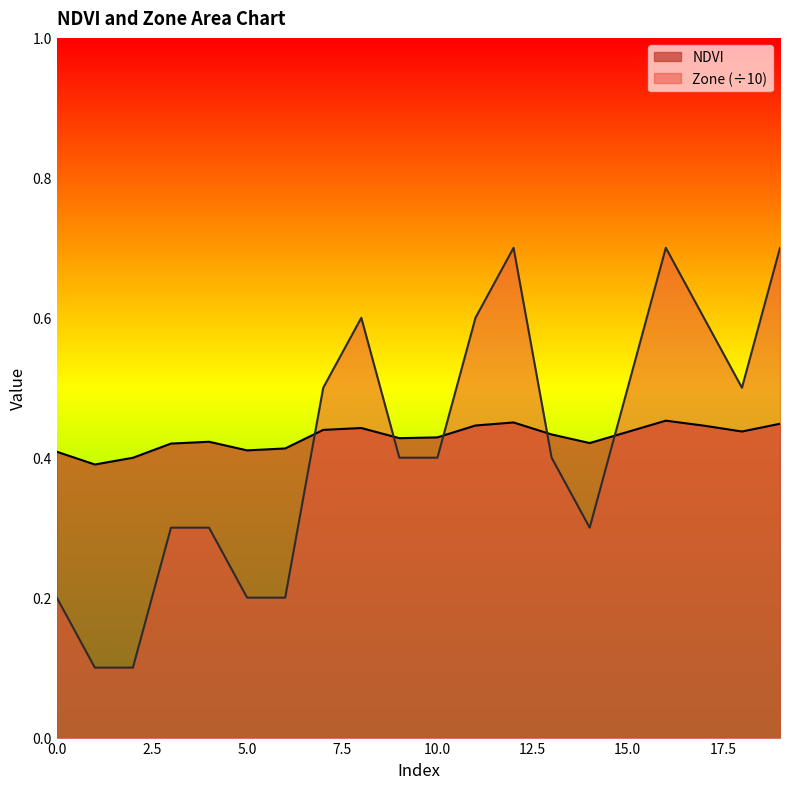

What is the maximum value for NDVI?

0.5